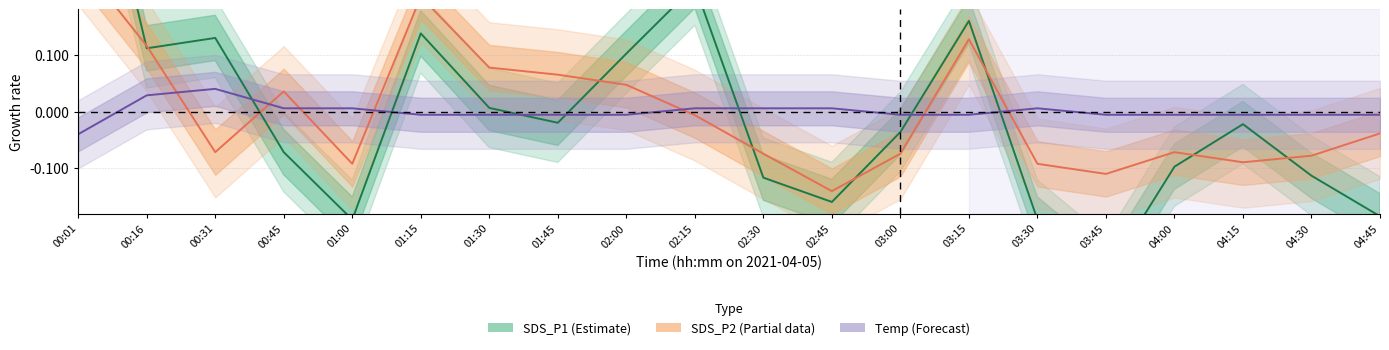

True or false: SDS_P1 (Estimate) has more than 0 points higher than both neighbors.

True